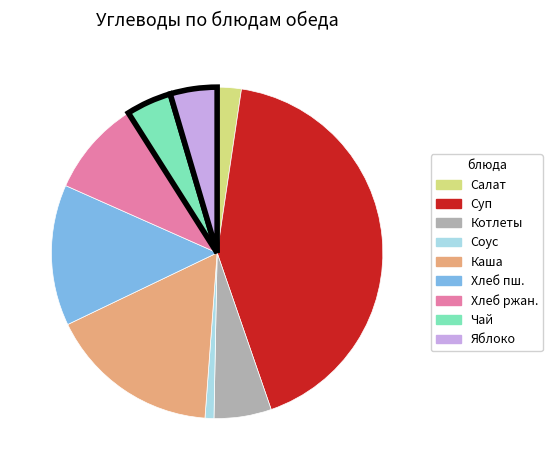

How many slices are in this pie chart?

9